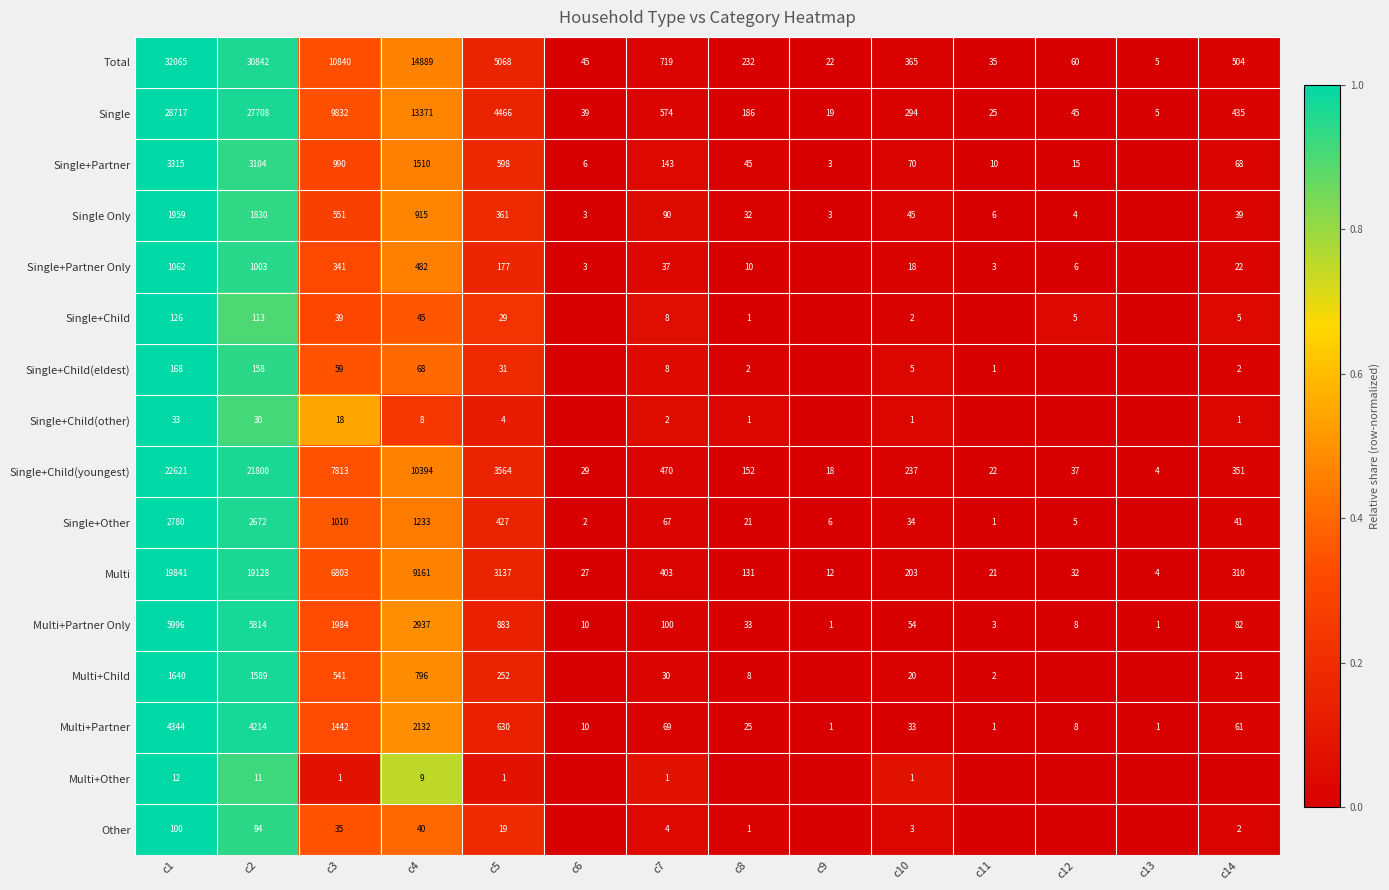

What is the sum of the Single values at c13 and c10?

299